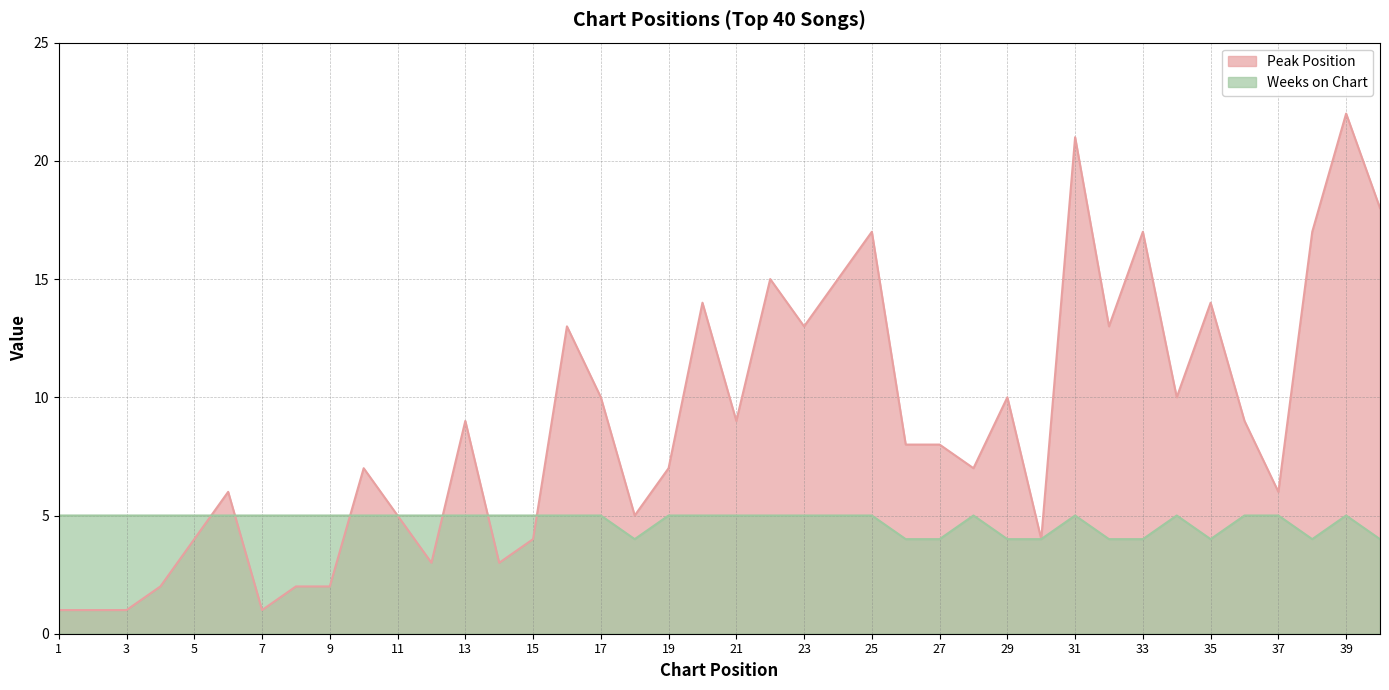

What is the value of the Peak Position point at the 37th from the left?

6